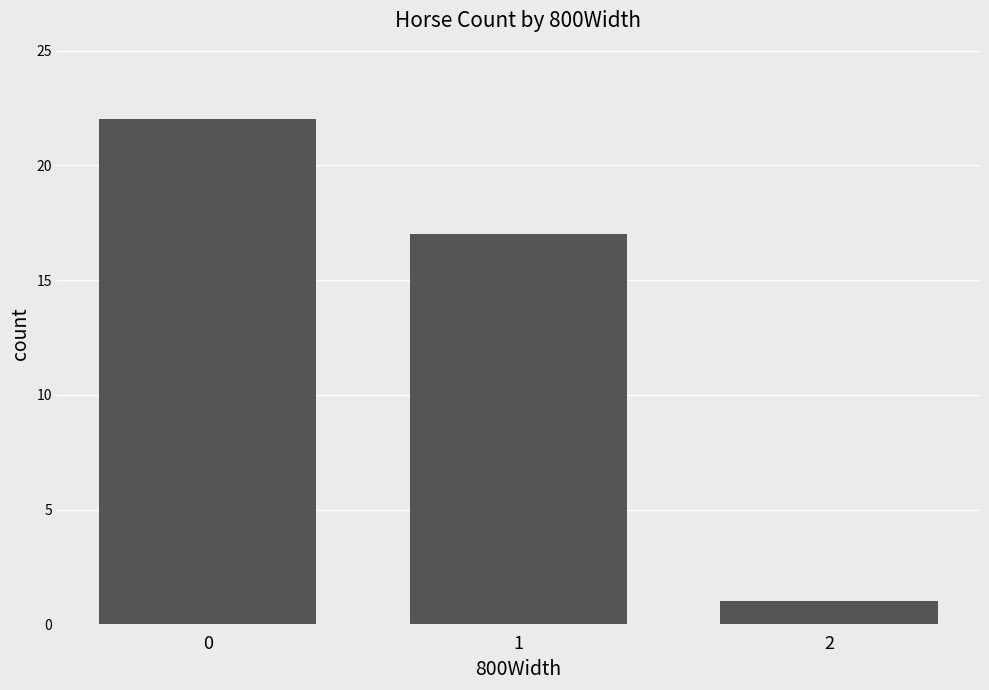

The value at 0 is 34. True or false?

False